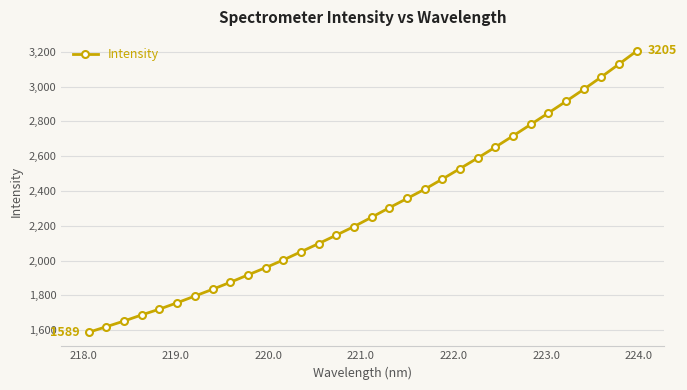

What is the value of the 22nd point from the left?

2529.6